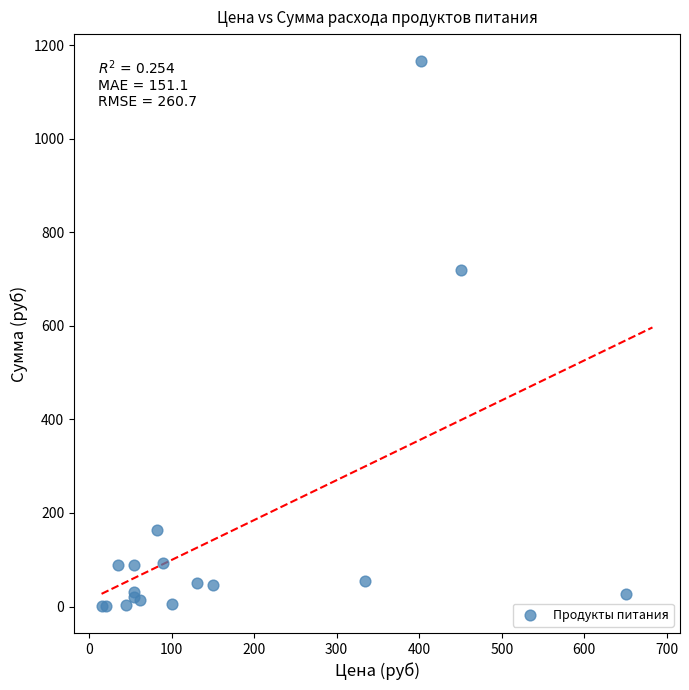

What Y value in the scatter plot is closest to 583?

720.0